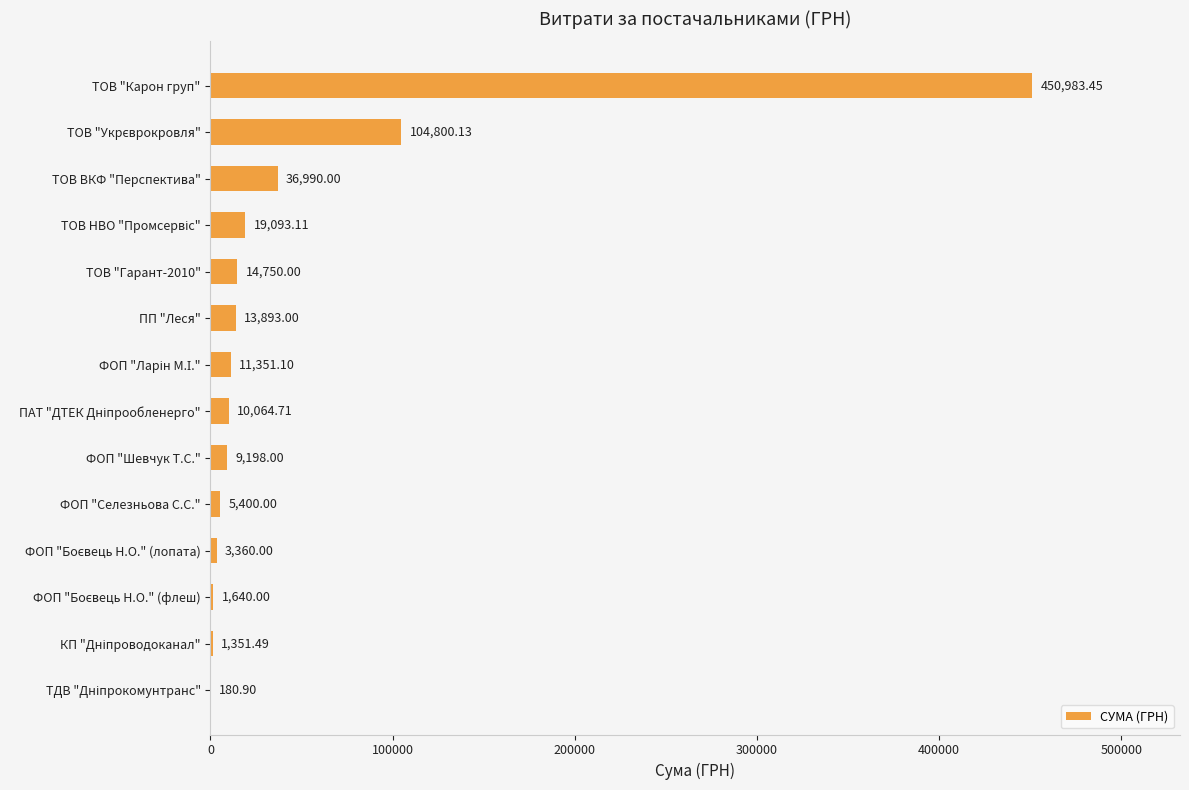

Which has a higher value, ТОВ ВКФ "Перспектива" or ТОВ "Карон груп"?

ТОВ "Карон груп"